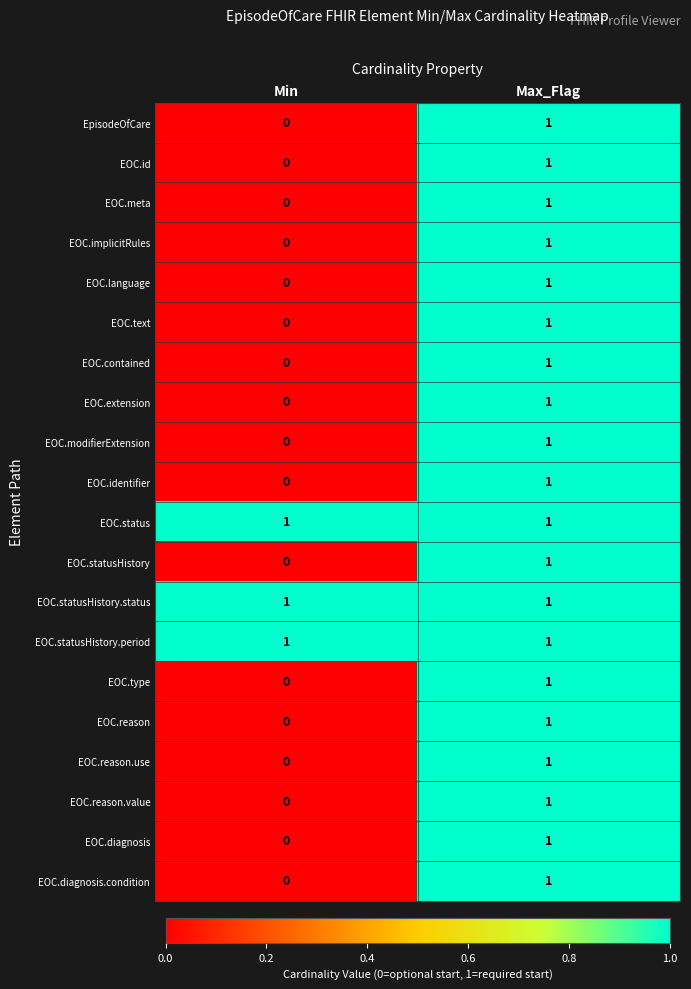

Where is EOC.statusHistory nearest to the value 0?

Min